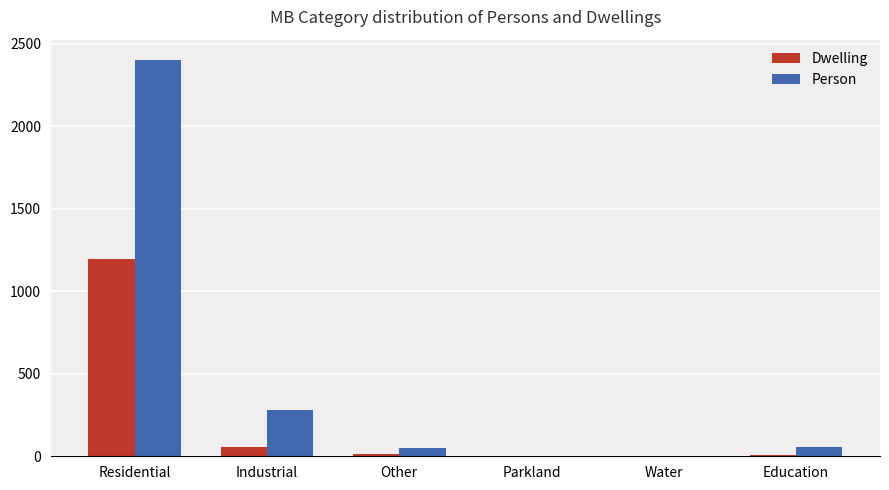

Where does the Dwelling series first go above 13?

Residential